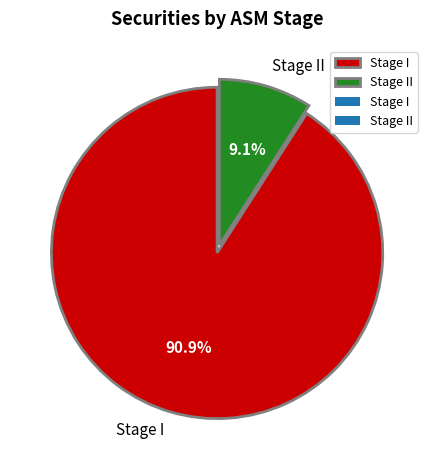

How many slices are in this pie chart?

2